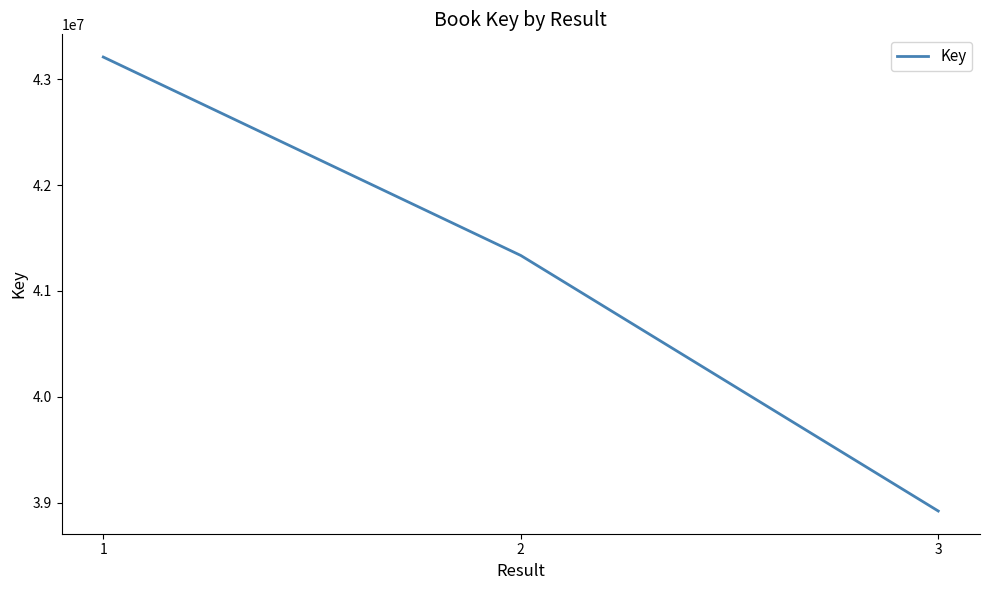

Is it true that the value at 1 is 12410636?

False